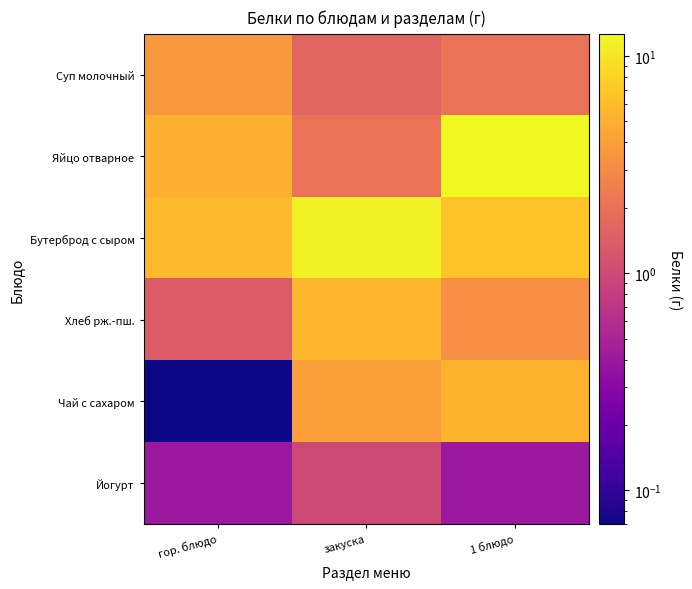

Between закуска and 1 блюдо, which is larger?

1 блюдо